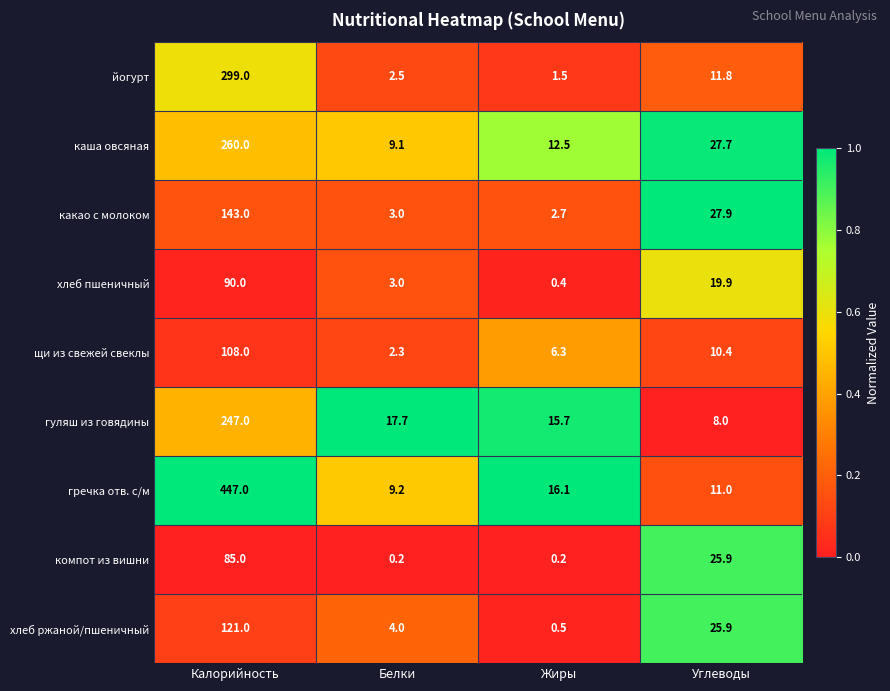

At Калорийность, list the series in order from largest to smallest.

гречка отв. с/м, йогурт, каша овсяная, гуляш из говядины, какао с молоком, хлеб ржаной/пшеничный, щи из свежей свеклы, хлеб пшеничный, компот из вишни